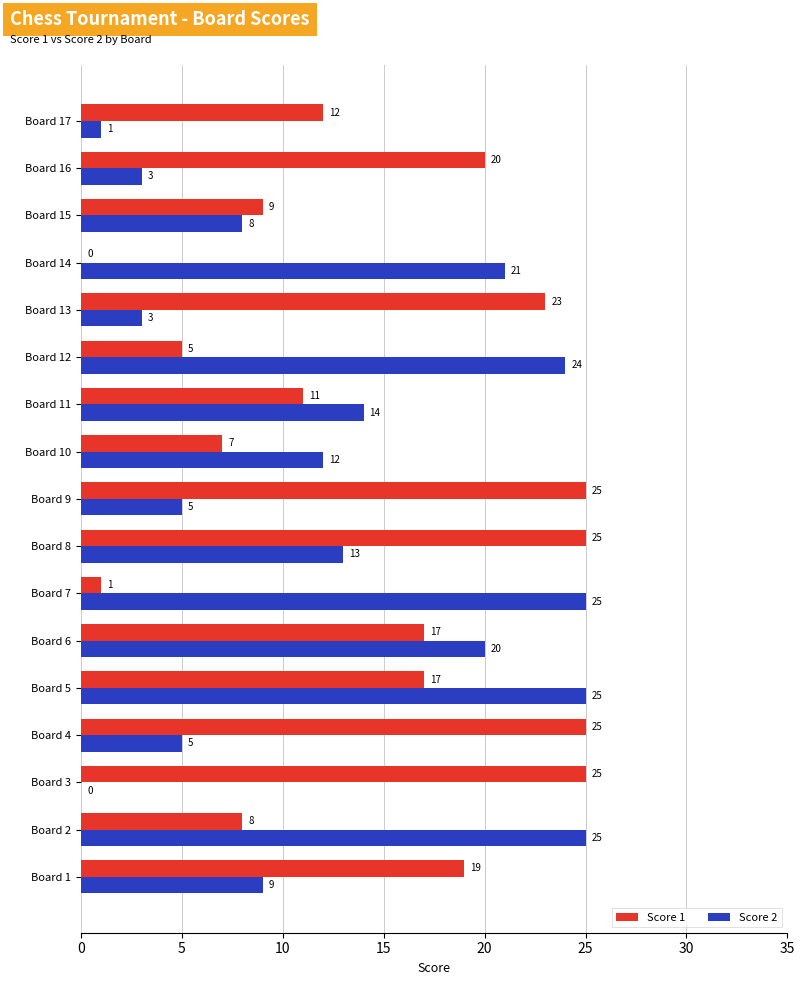

At which category is the sum across all series the highest?

Board 5